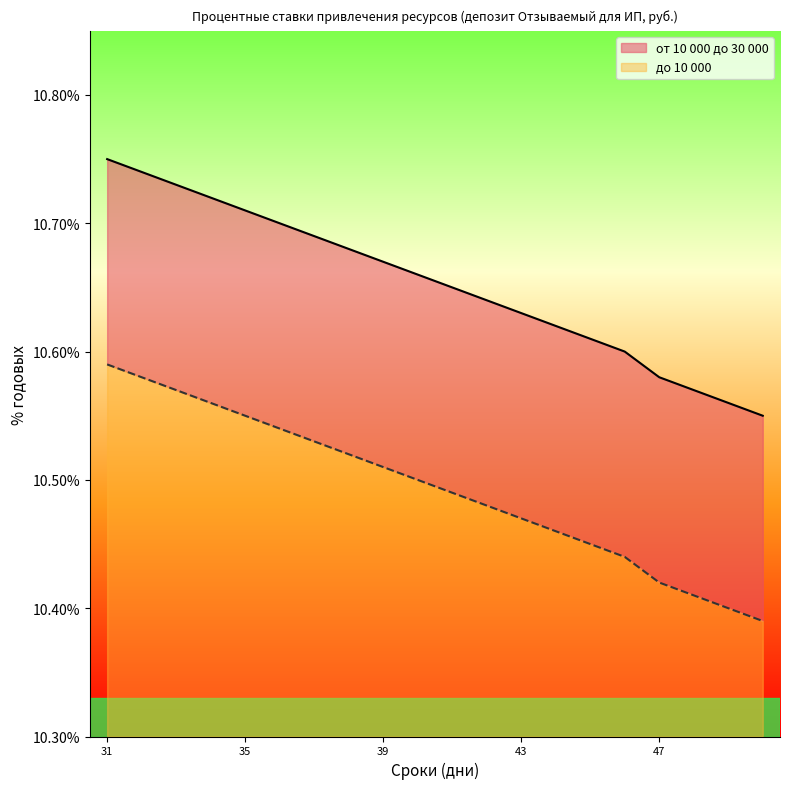

Is the value of от 10 000 до 30 000 at 41 greater than the value of до 10 000 at 37?

Yes